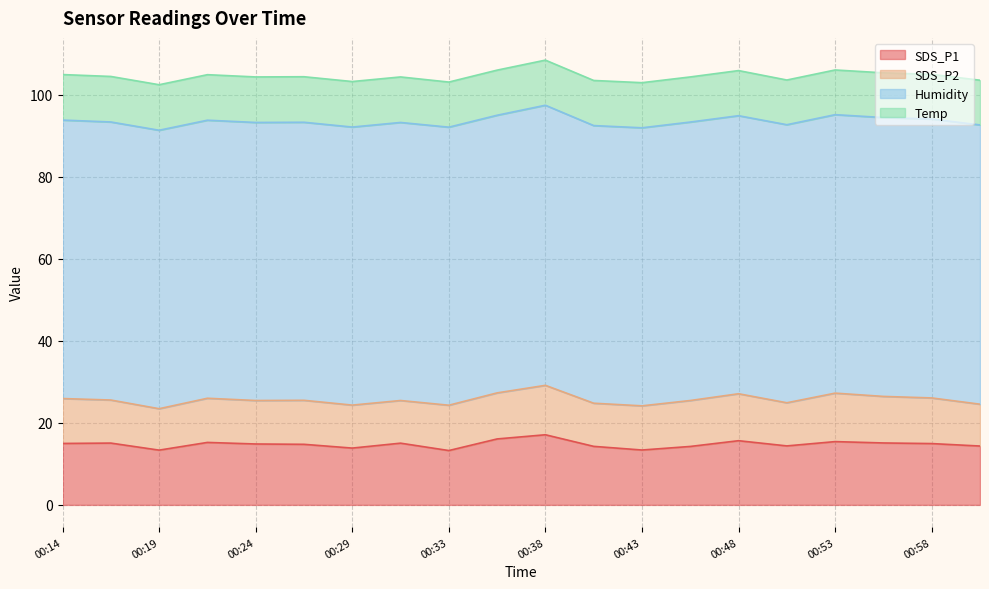

Between 00:21 and 00:38, which series saw the biggest shift?

SDS_P1